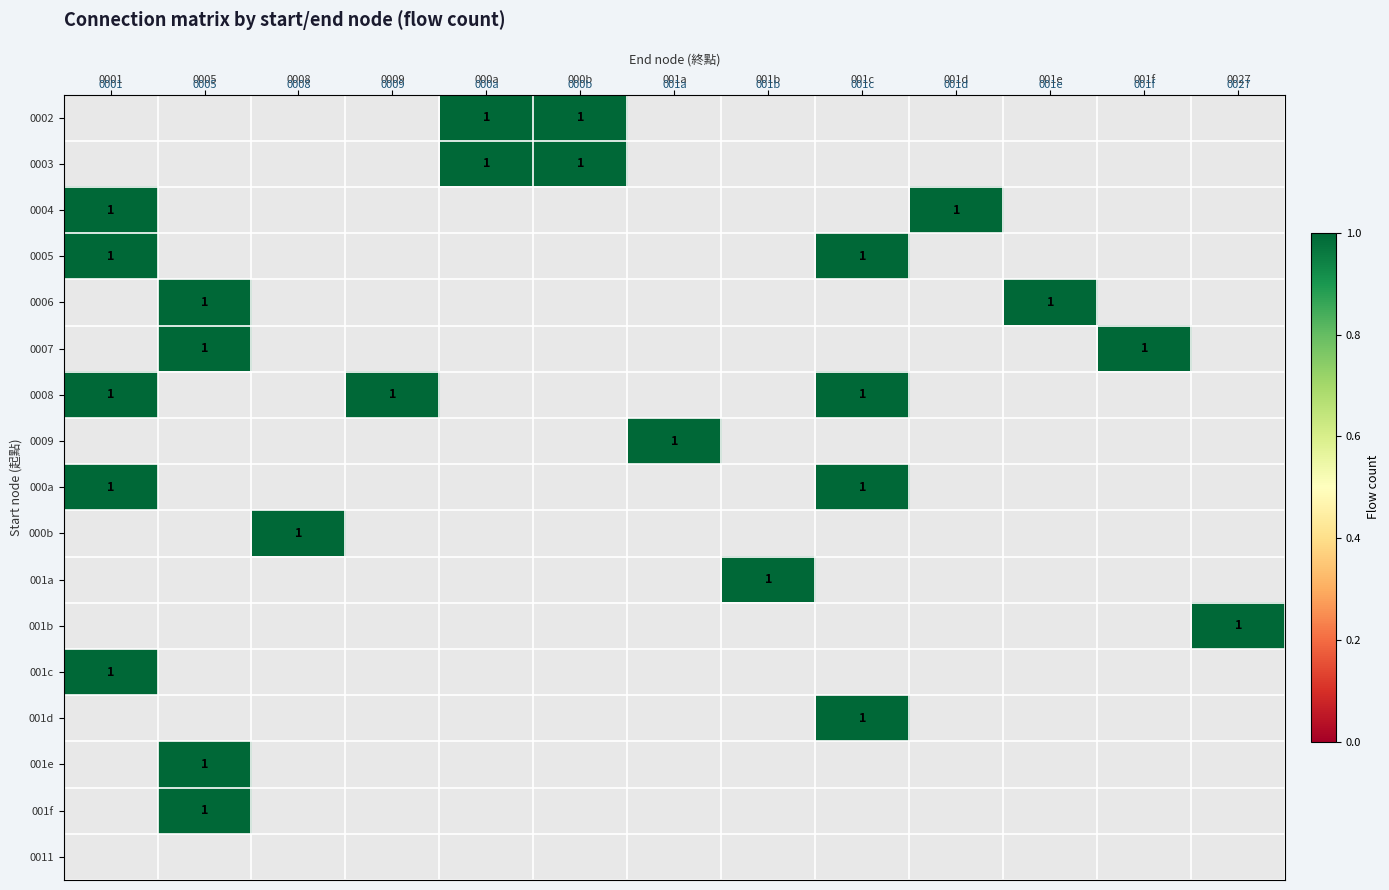

How many data points does each series have?

13